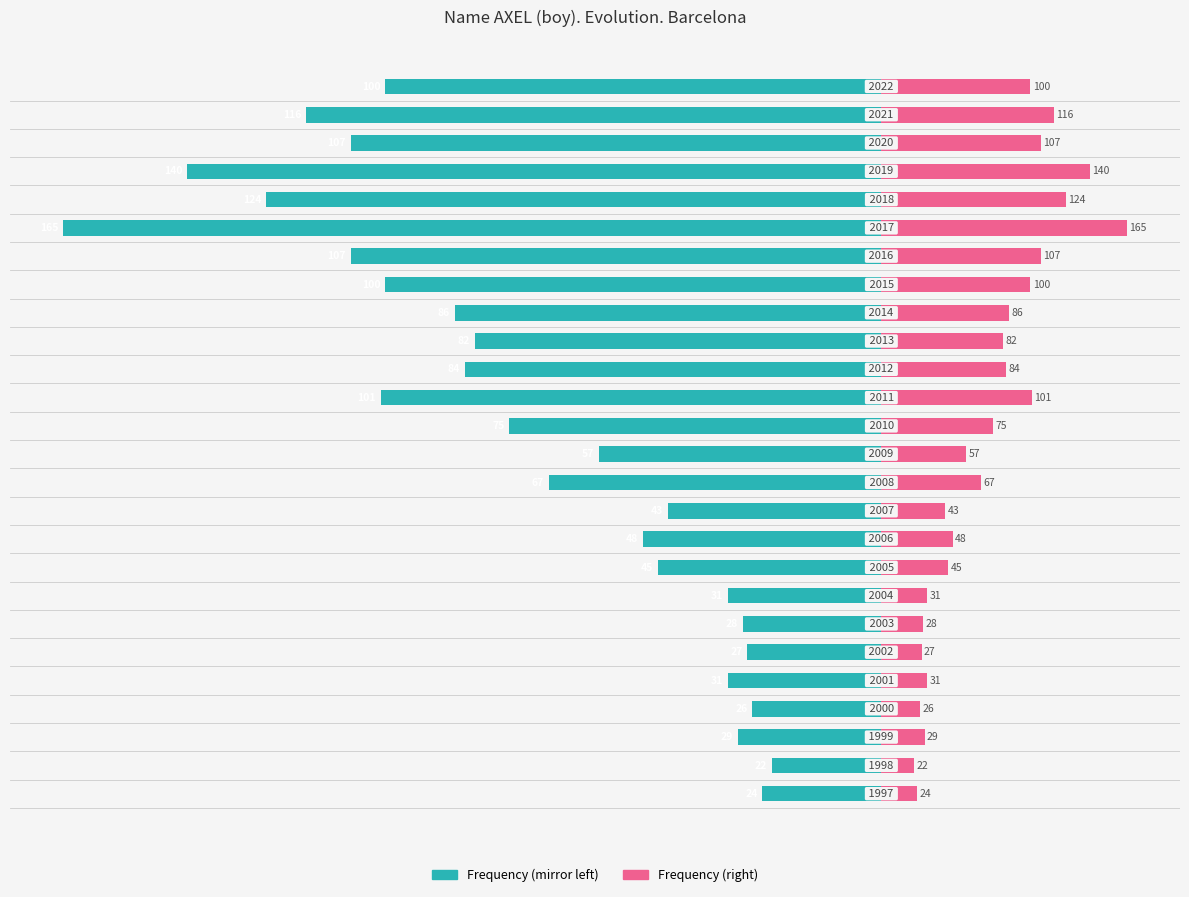

List the series in order of their peak value, highest first.

Frequency (right), Frequency (left)